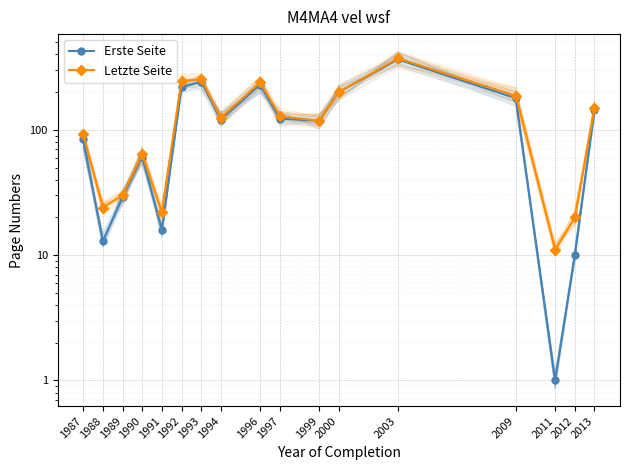

True or false: Erste Seite and Letzte Seite intersect in this chart.

False